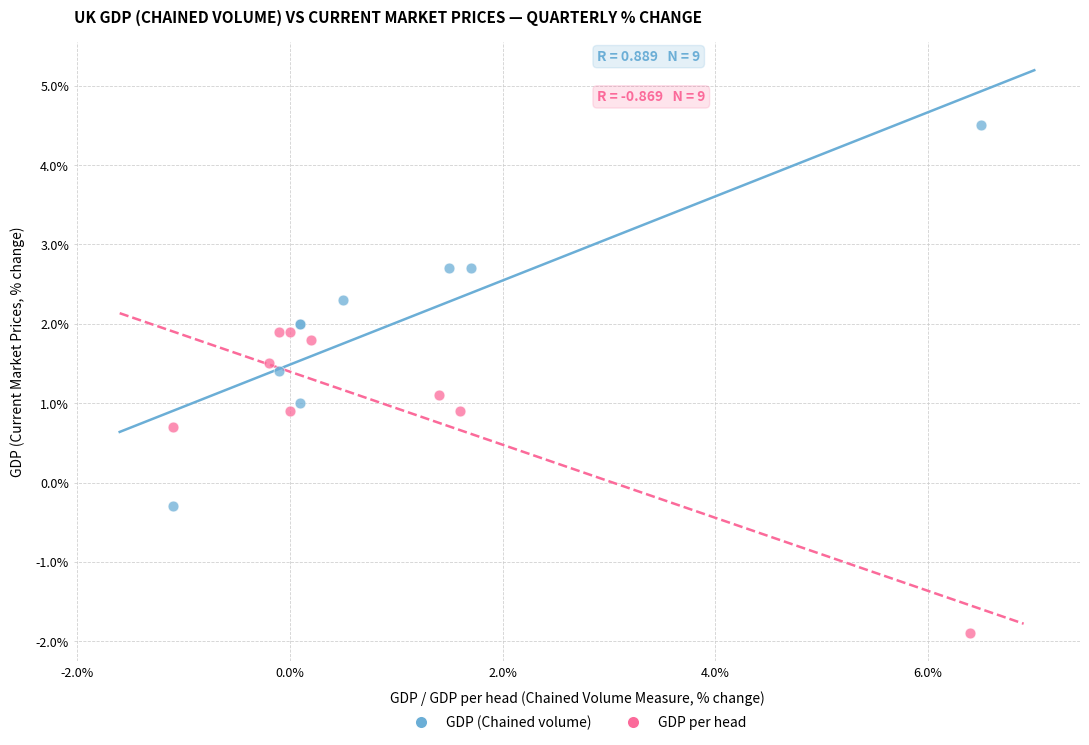

Which series reaches the maximum Y coordinate?

GDP (Chained volume)